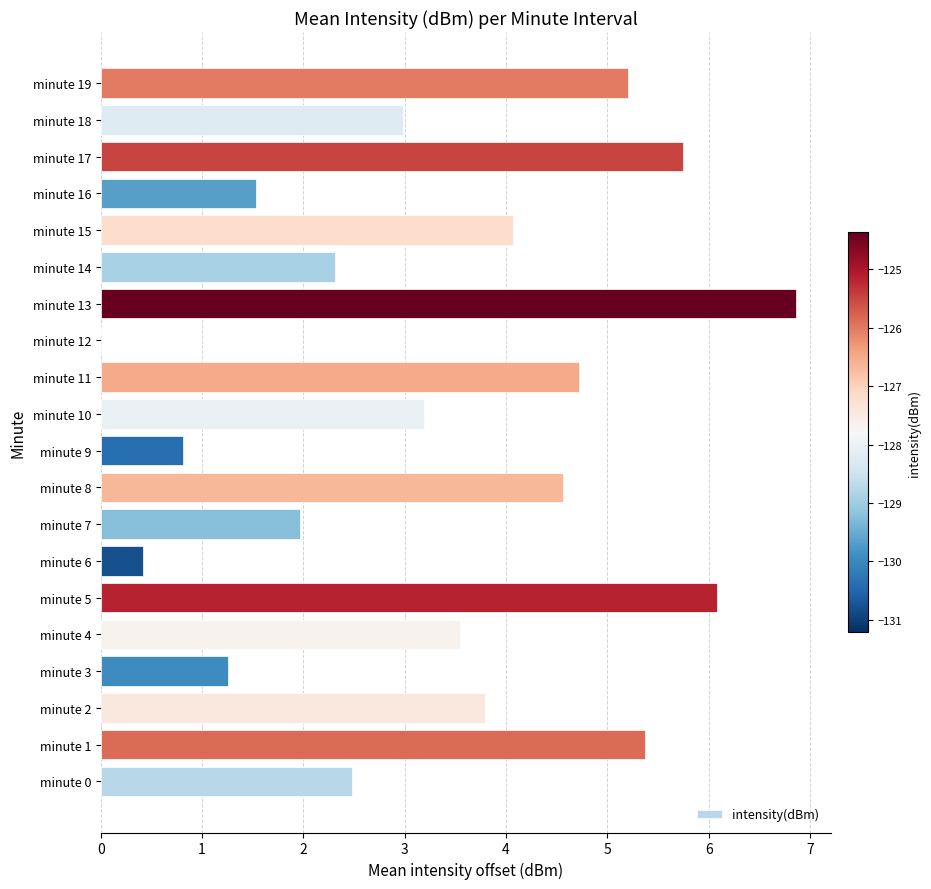

How many distinct data groups are displayed?

1